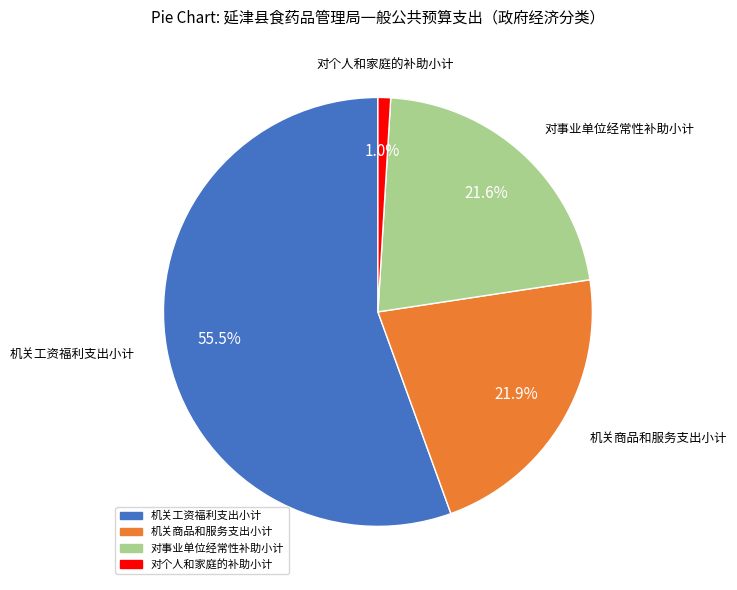

What is the ratio of the value at 机关工资福利支出小计 to the value at 对事业单位经常性补助小计?

2.6